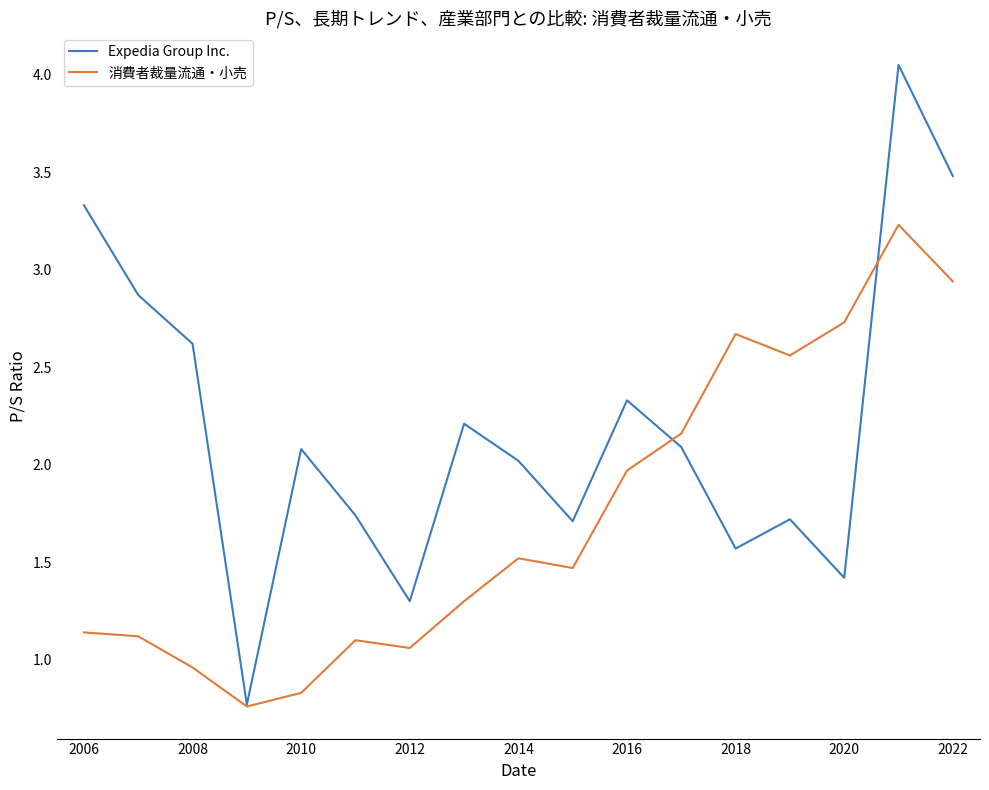

What are all the series names shown in the legend?

Expedia Group Inc., 消費者裁量流通・小売